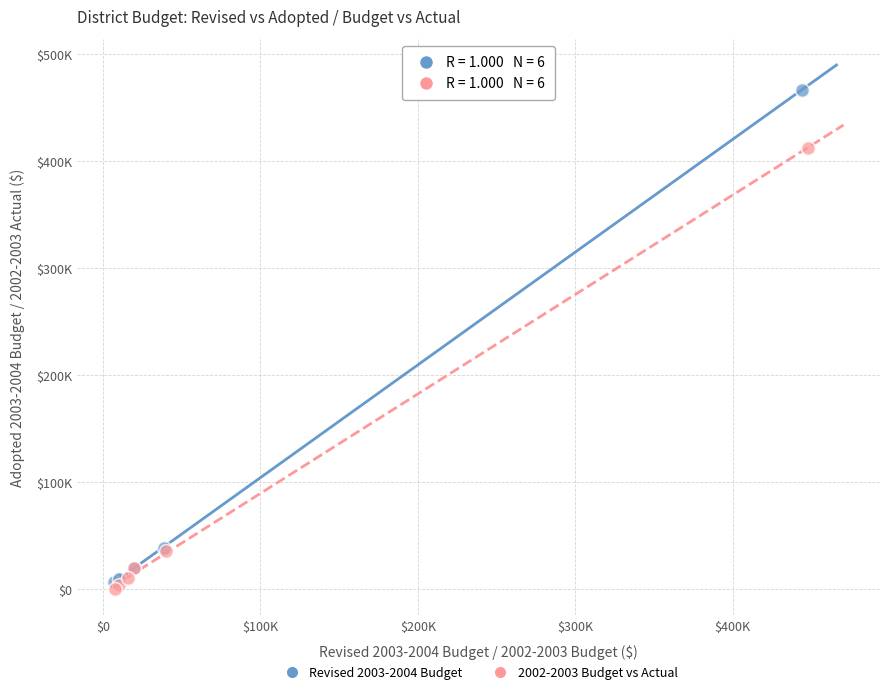

Which series contains the lowest Y value?

2002-2003 Budget vs Actual